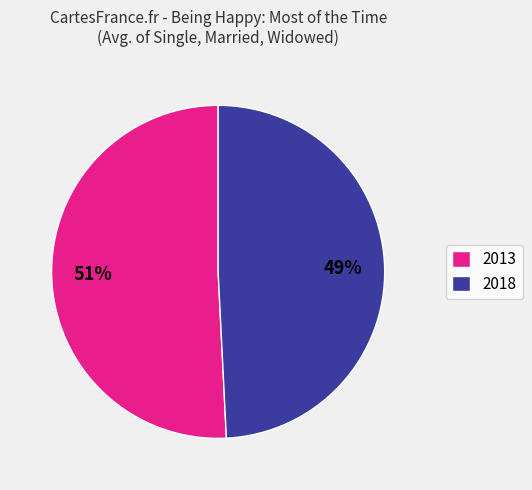

To the nearest percent, what percentage of the pie is 2013?

51%